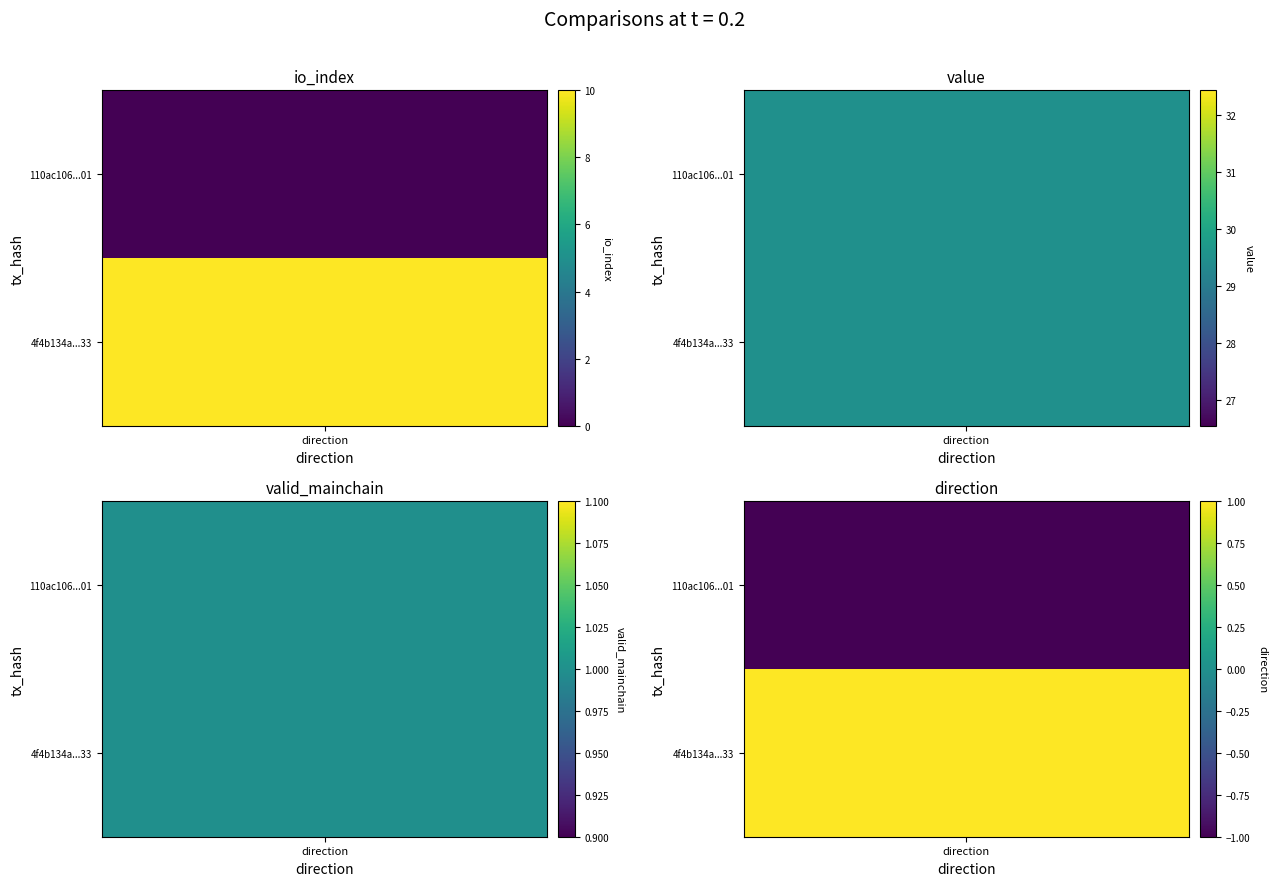

Reading left to right, transcribe all the data shown in this chart.

110ac1062b700bf6eea839c27f720aece05aa01: direction=-1.0	io_index=0.0	value=29.5	valid_mainchain=1.0
4f4b134aa66a232c980386627d0d376b708cc33: direction=1.0	io_index=10.0	value=29.5	valid_mainchain=1.0